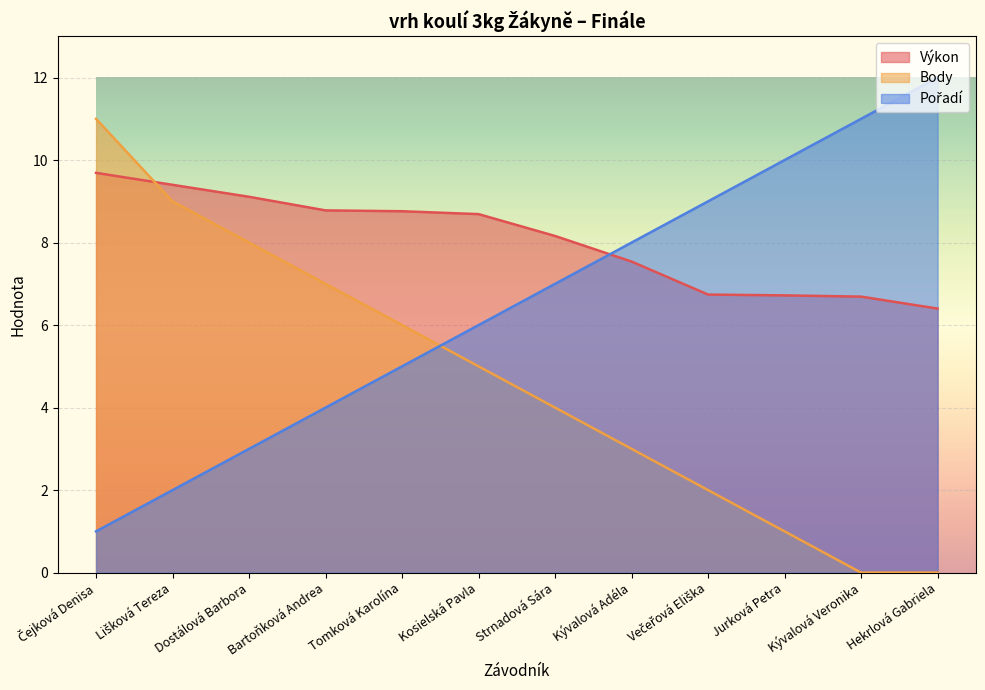

What is the label of the 2nd point from the right?

Kývalová Veronika